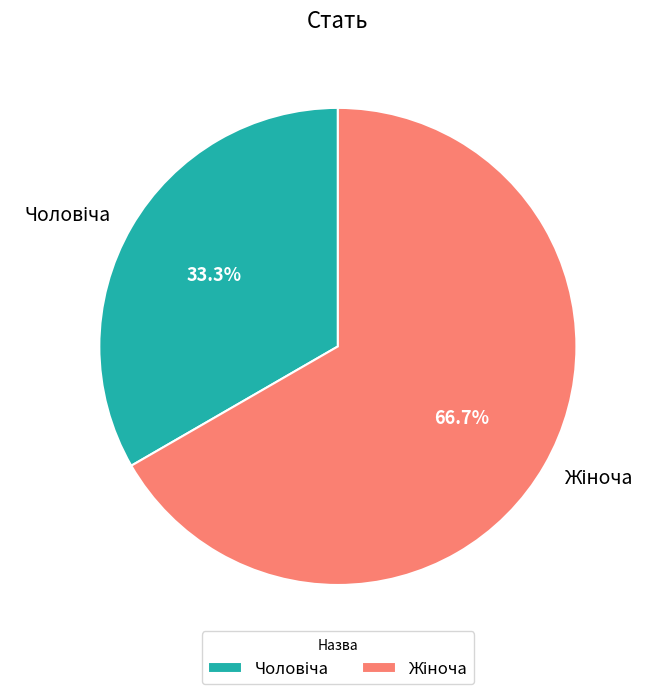

Is there any slice that represents more than half of the pie?

Yes